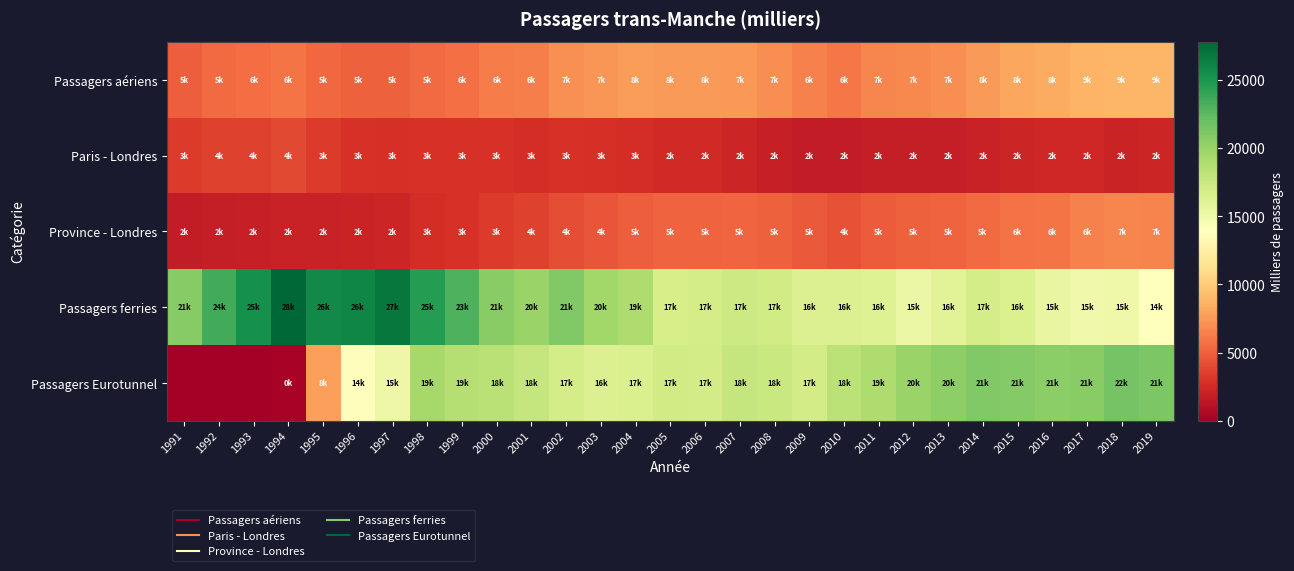

At which category is the sum across all series the highest?

1998